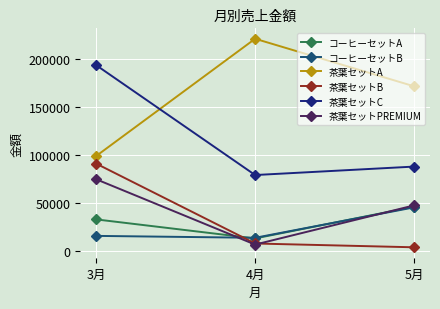

Reading left to right, transcribe all the data shown in this chart.

コーヒーセットA: 33000	13200	46200
コーヒーセットB: 15840	13860	45540
茶葉セットA: 99000	221100	171600
茶葉セットB: 91080	7920	3960
茶葉セットC: 193600	79200	88000
茶葉セットPREMIUM: 74800	6800	47600